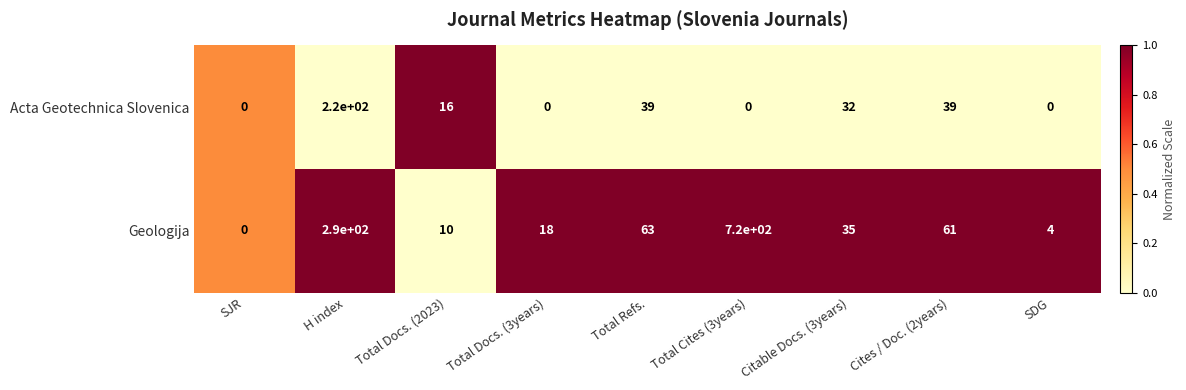

Which label corresponds to the largest value in the chart?

Total Cites (3years)